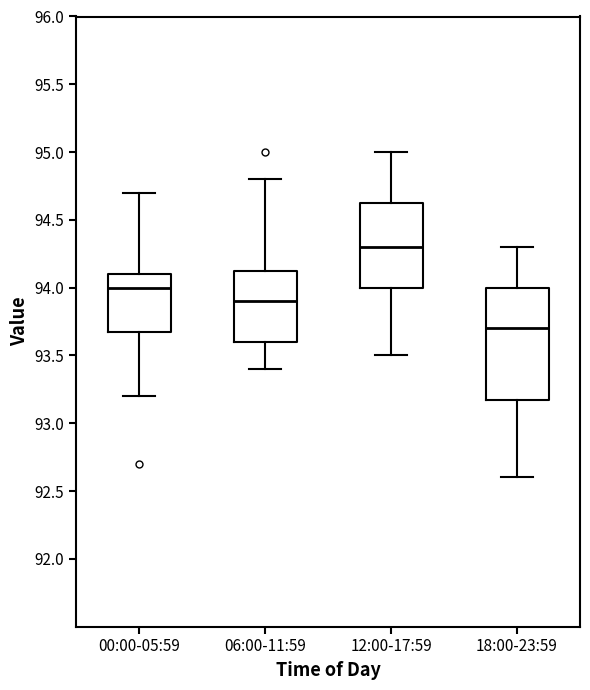

Reading left to right, read every box against the y-axis: the position of its median line, the range the box covers, and the ends of its whiskers. The values are not printed on the chart, so give them approximately, as read against the axis.

00:00-05:59: median 94.00, box 93.70 to 94.10, whiskers 93.20 to 94.70
06:00-11:59: median 93.90, box 93.60 to 94.15, whiskers 93.40 to 94.80
12:00-17:59: median 94.30, box 94.00 to 94.65, whiskers 93.50 to 95.00
18:00-23:59: median 93.70, box 93.20 to 94.00, whiskers 92.60 to 94.30